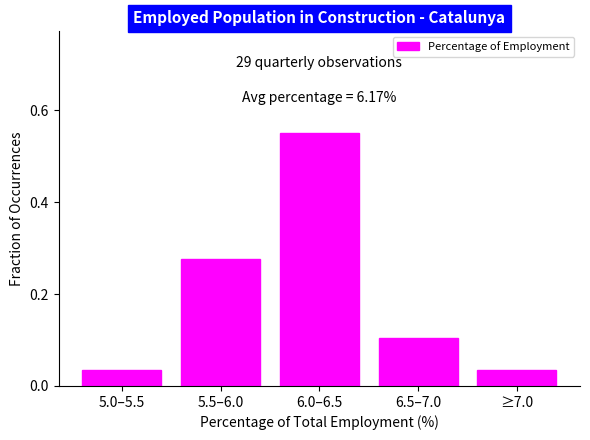

True or false: the data shows 0.1 at 5.0–5.5.

False